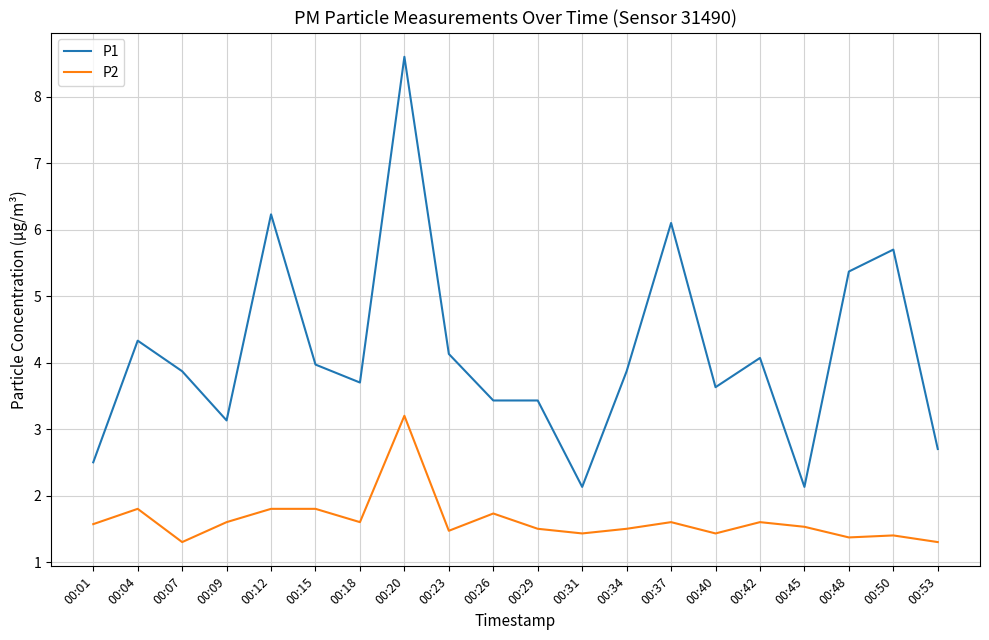

At which category is the sum across all series the highest?

00:20